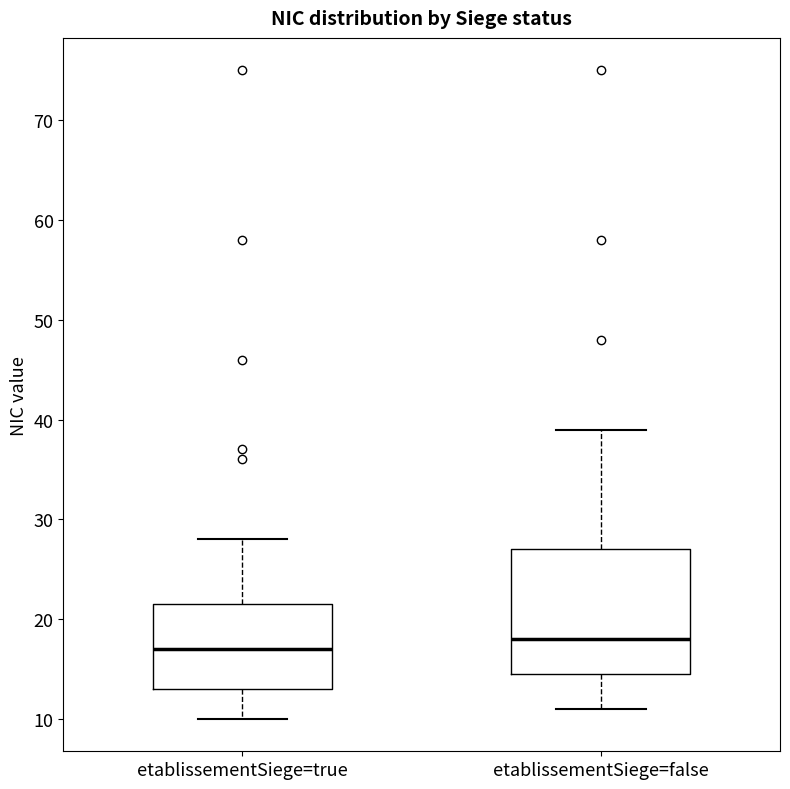

Which box is the tallest, from its lower edge to its upper edge?

etablissementSiege=false